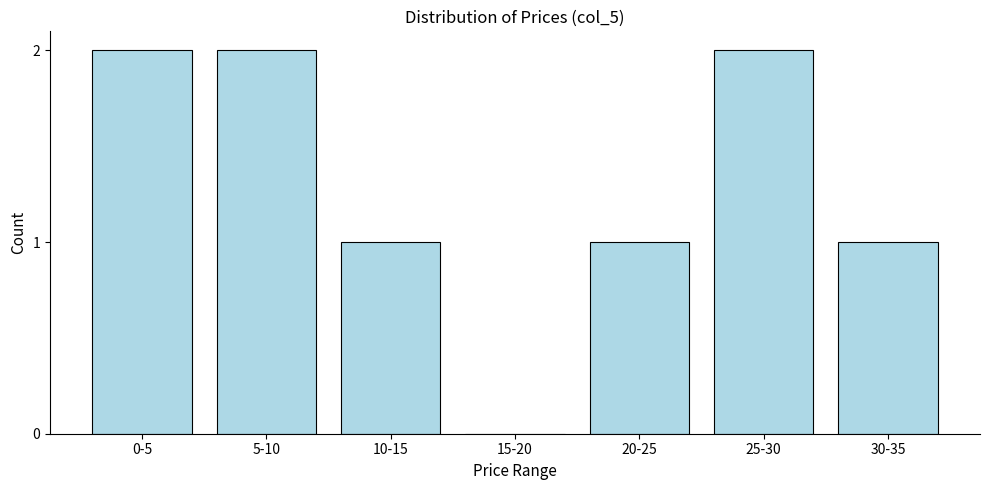

Reading left to right, extract all data points from this chart.

0-5=2	5-10=2	10-15=1	15-20=0	20-25=1	25-30=2	30-35=1